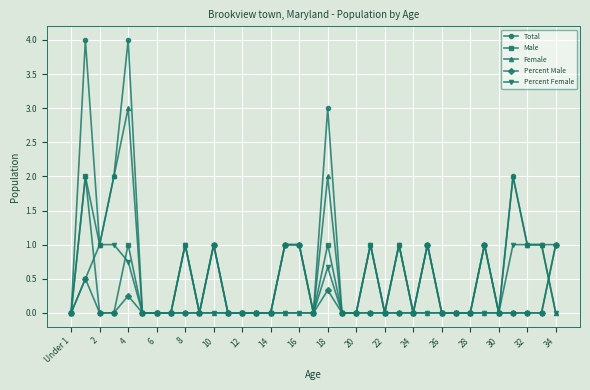

What is the greatest value displayed?

4.0